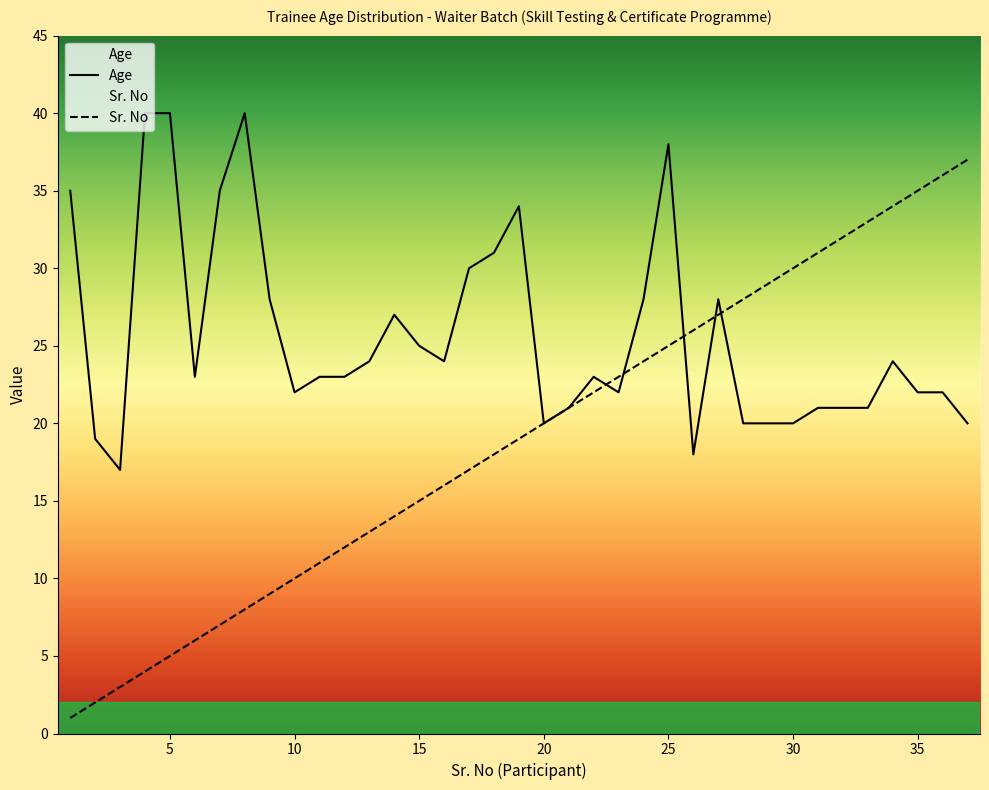

How many series are shown in this chart?

2